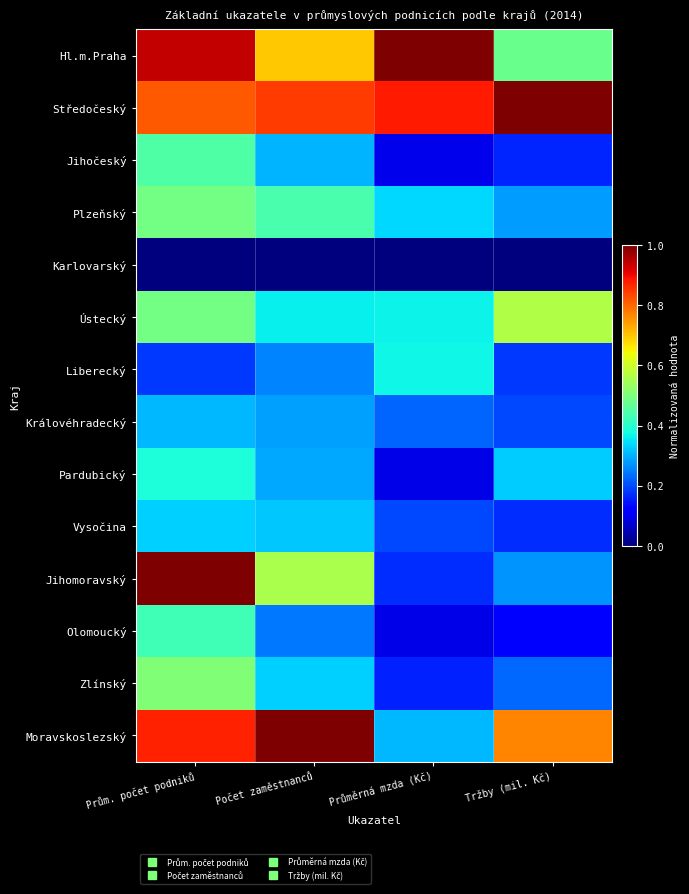

Rank the series at Počet zaměstnanců from lowest to highest value.

Karlovarský, Olomoucký, Liberecký, Královéhradecký, Pardubický, Jihočeský, Vysočina, Zlínský, Ústecký, Plzeňský, Jihomoravský, Hl.m.Praha, Středočeský, Moravskoslezský